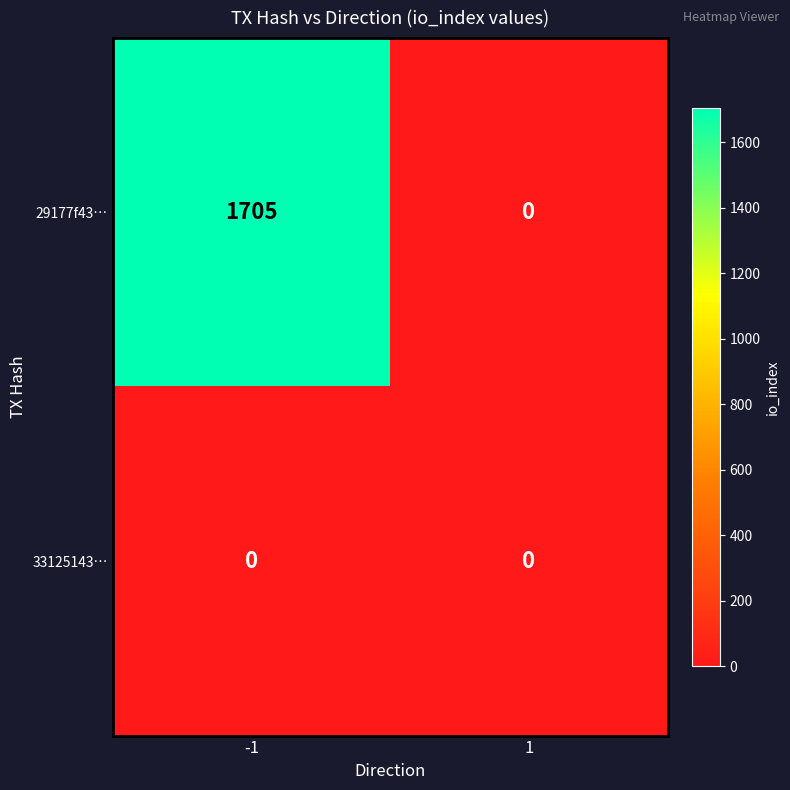

Reading left to right, list all the values displayed in this chart.

29177f43…: -1=1705	1=0
33125143…: -1=0	1=0